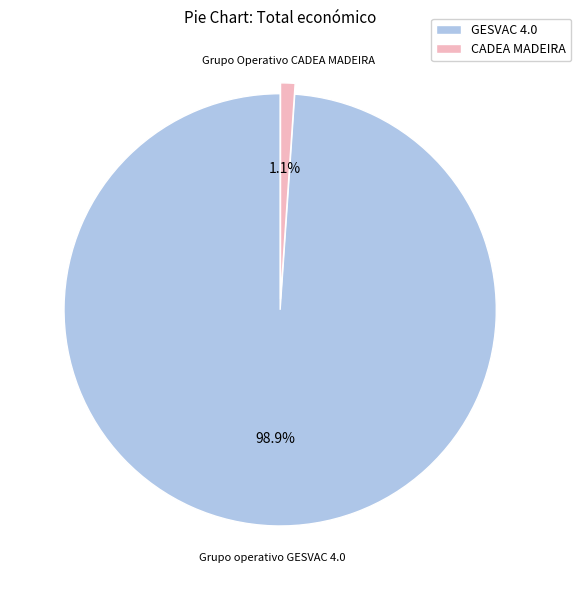

To the nearest percent, what percentage of the pie is Grupo Operativo CADEA MADEIRA?

1%